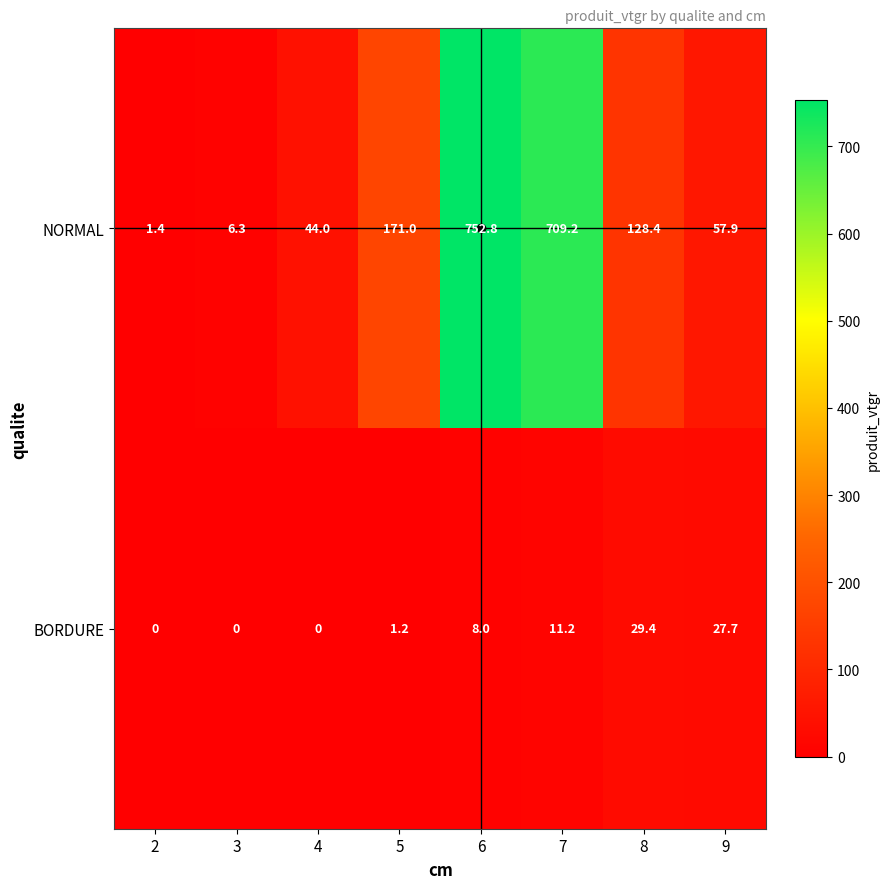

Which label corresponds to the largest value in the chart?

6